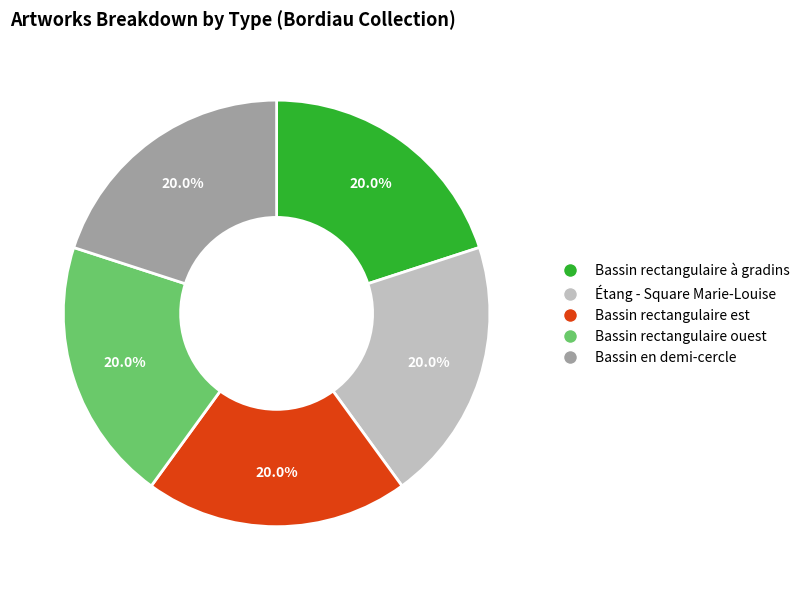

What percentage do Bassin en demi-cercle and Bassin rectangulaire est together represent?

40.0%